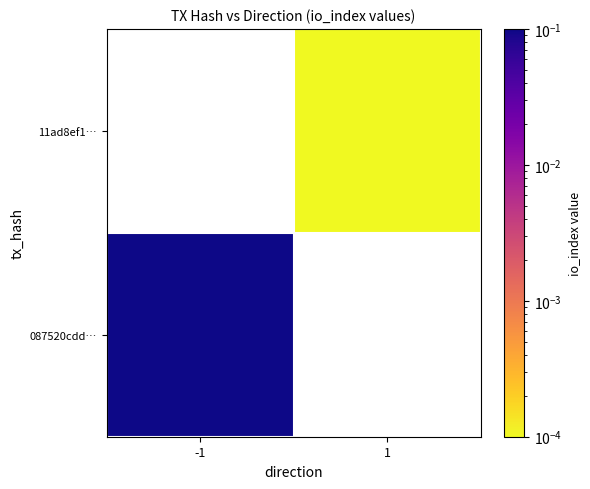

Which series has the widest spread of values?

087520cdd…